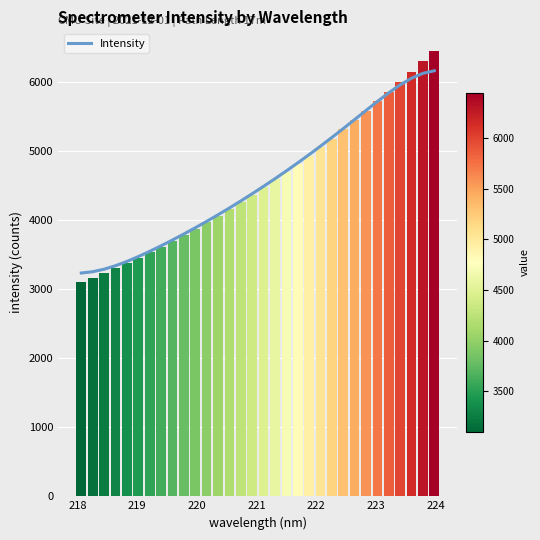

What is the minimum value for Intensity?

3097.7